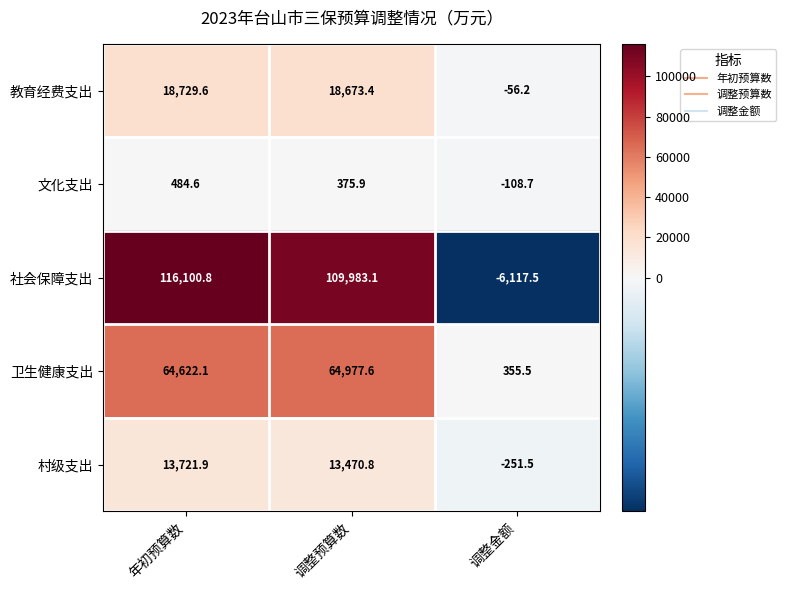

What is the difference between the 卫生健康支出 values at 调整预算数 and 调整金额?

64622.1